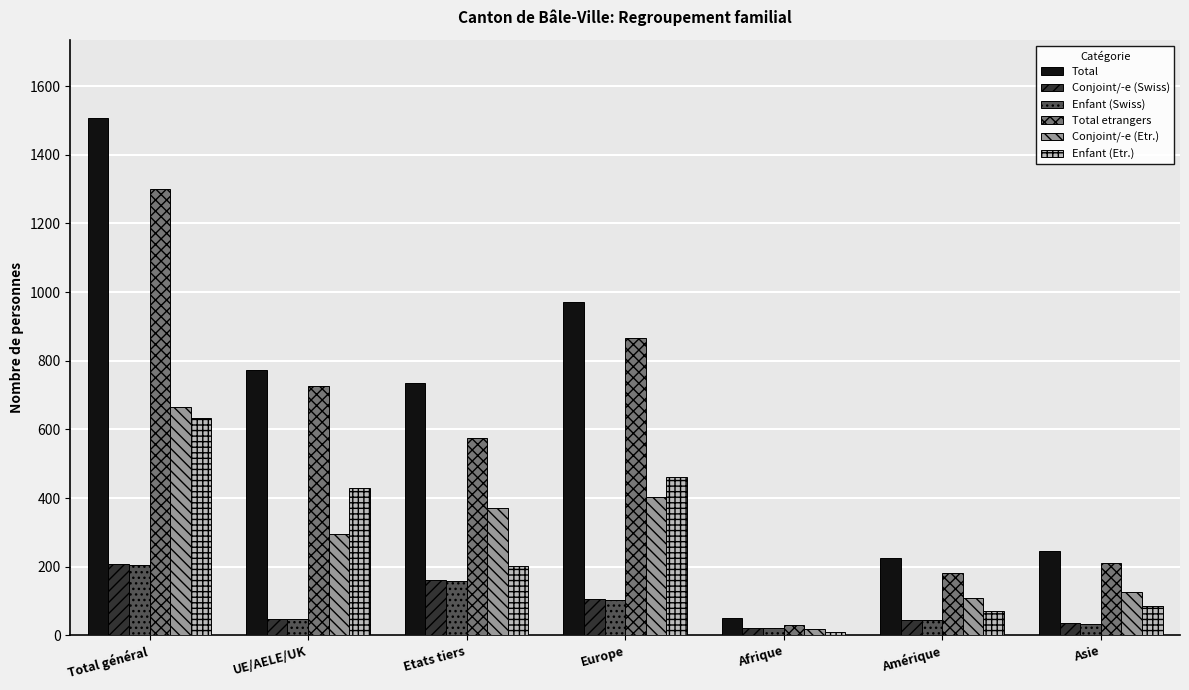

The value of Conjoint/-e (Etr.) at UE/AELE/UK is 295. True or false?

True